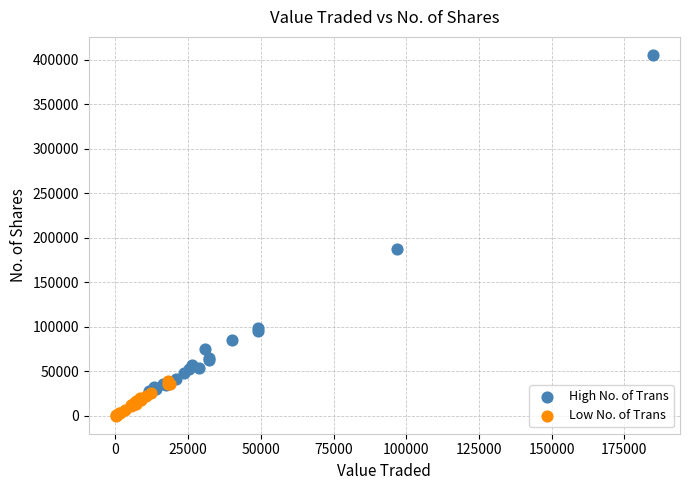

Which series has the largest Y range (max minus min)?

High No. of Trans